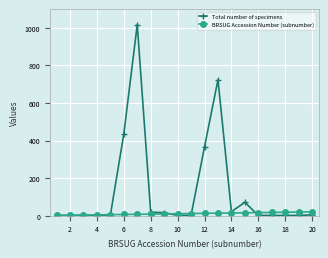

Which series has the widest spread of values?

Total number of specimens